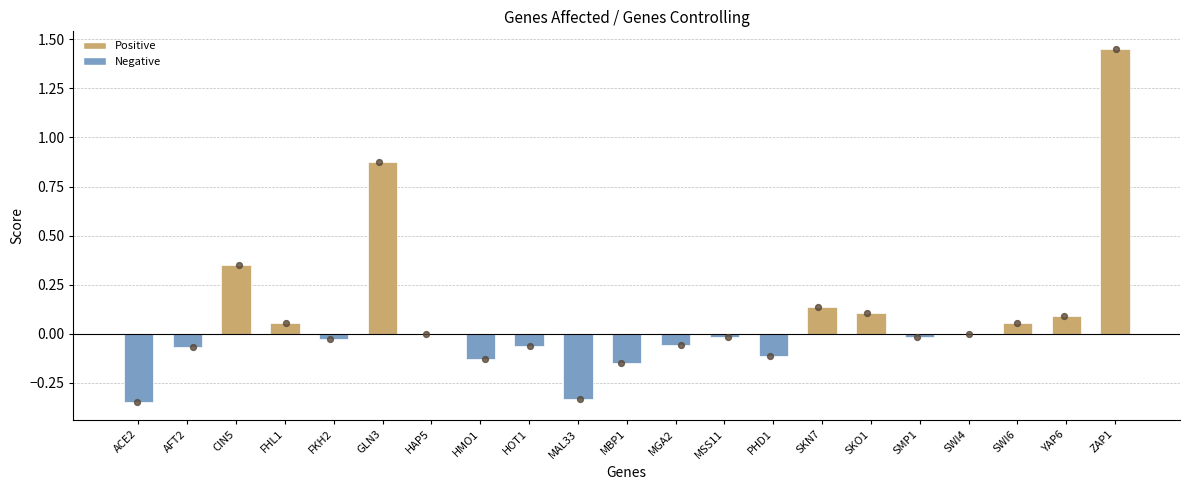

Between ACE2 and CIN5, which is larger?

CIN5